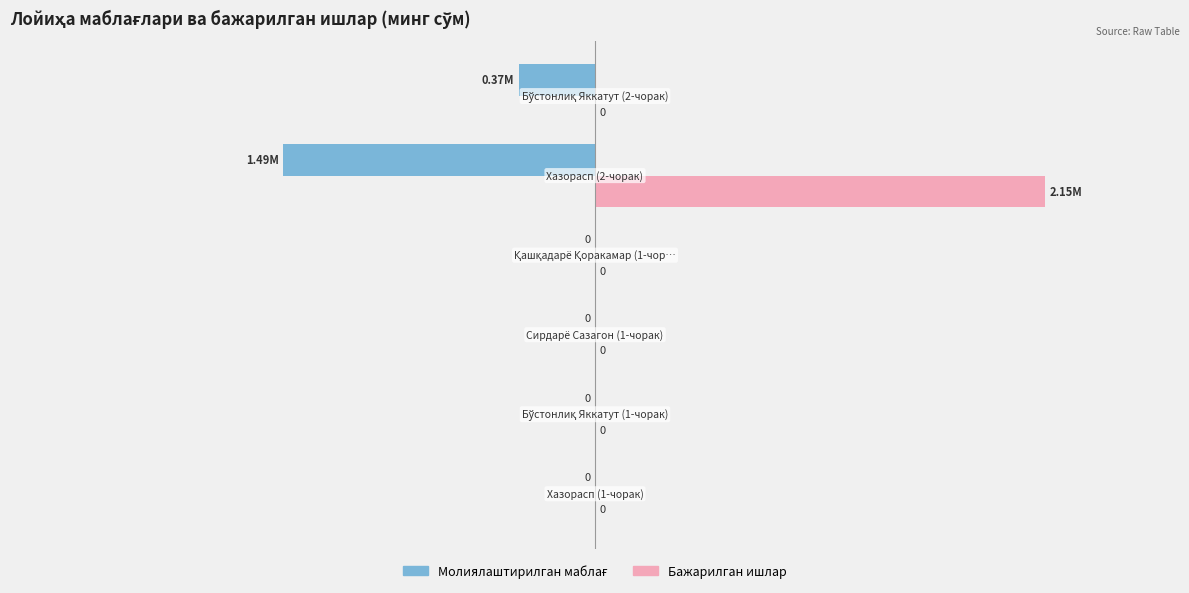

Reading left to right, list all the values displayed in this chart.

Молиялаштирилган маблағ: −3=0.0	−2=0.0	−1=0.0	0=0.0	1=-1489093.9	2=-365015.5
Бажарилган ишлар: −3=0.0	−2=0.0	−1=0.0	0=0.0	1=2149296.3	2=0.0